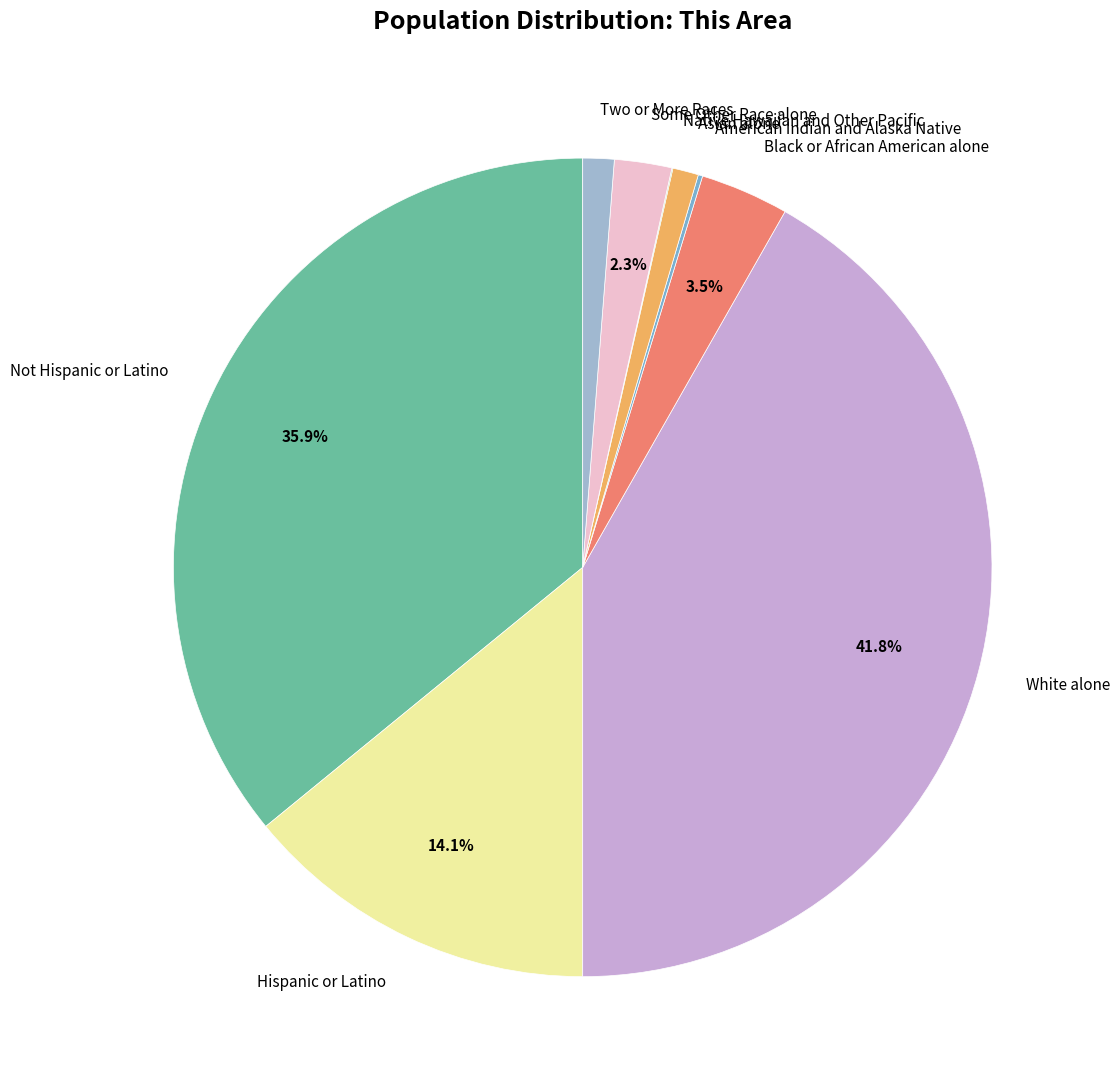

How much of the chart is everything except Not Hispanic or Latino?

64.1%